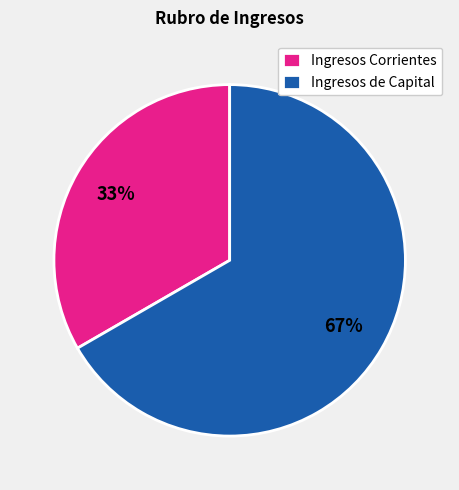

The Ingresos de Capital slice represents 53% of the pie. True or false?

False